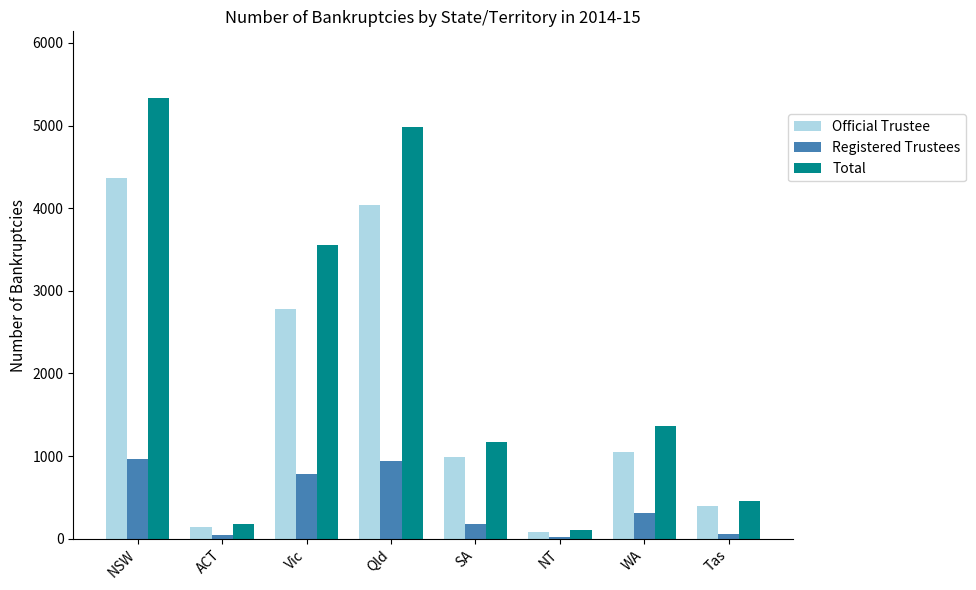

What is the maximum value shown in the chart?

5340